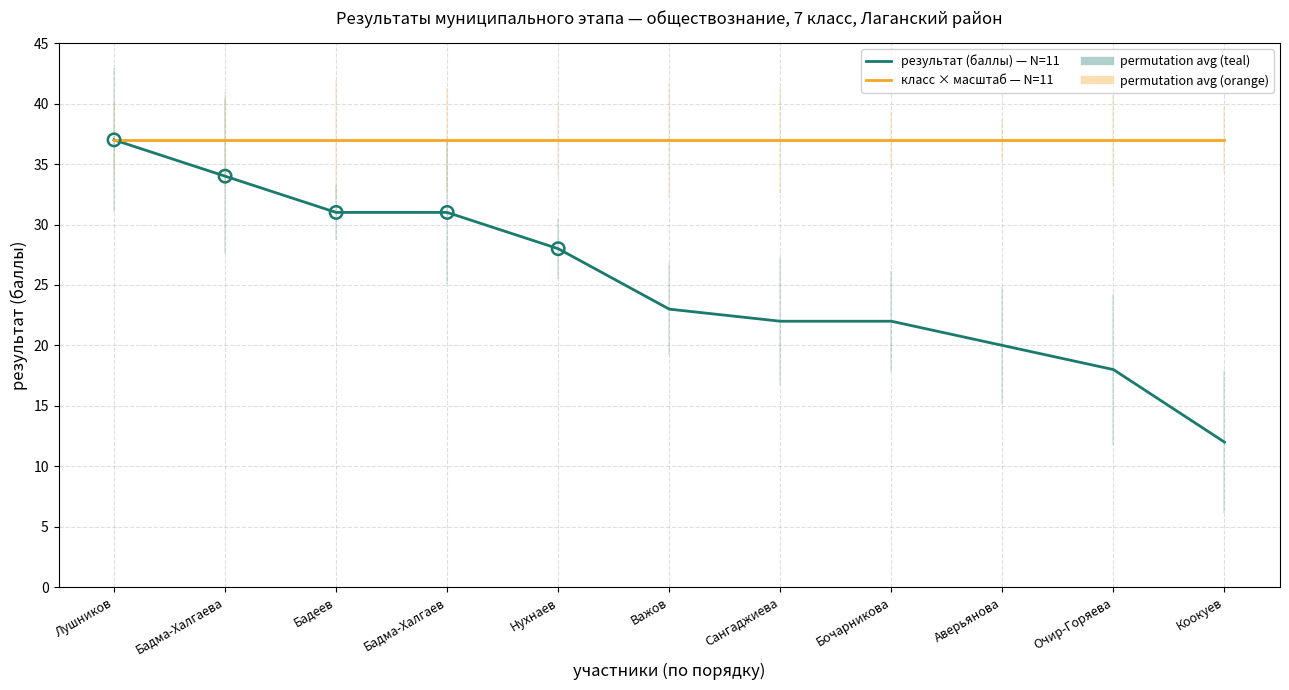

Which series has the largest Y range (max minus min)?

результат (баллы) — N=11